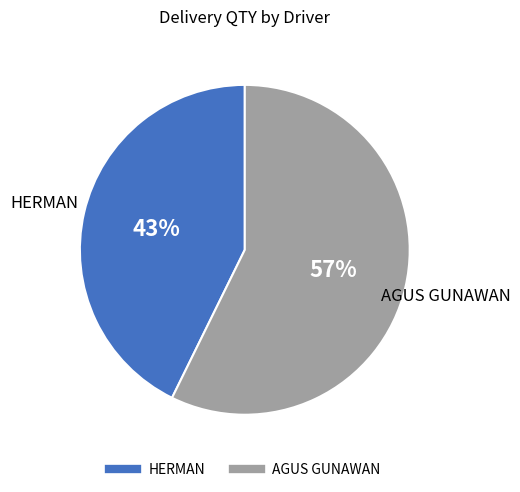

Is the sum of HERMAN and AGUS GUNAWAN greater than half?

Yes